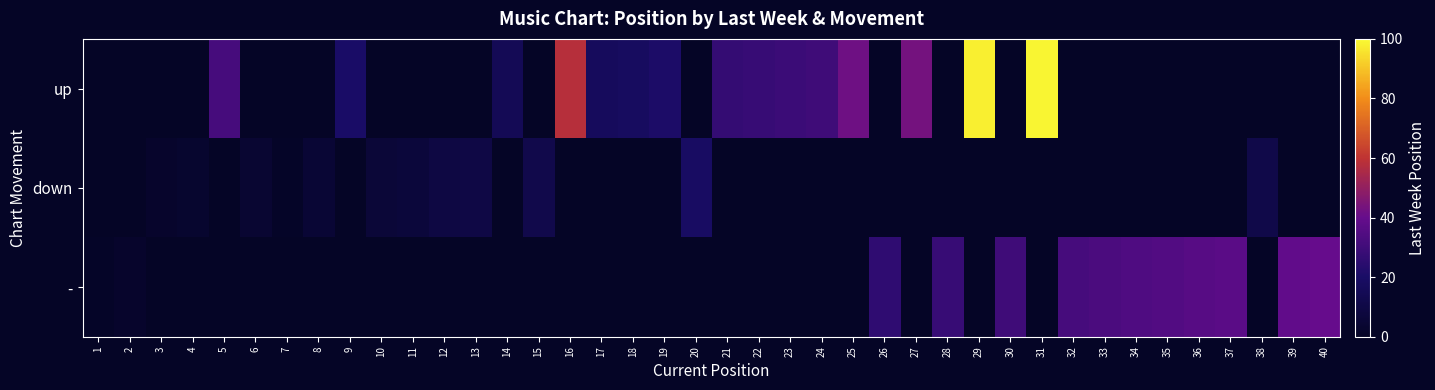

How many distinct data groups are displayed?

3